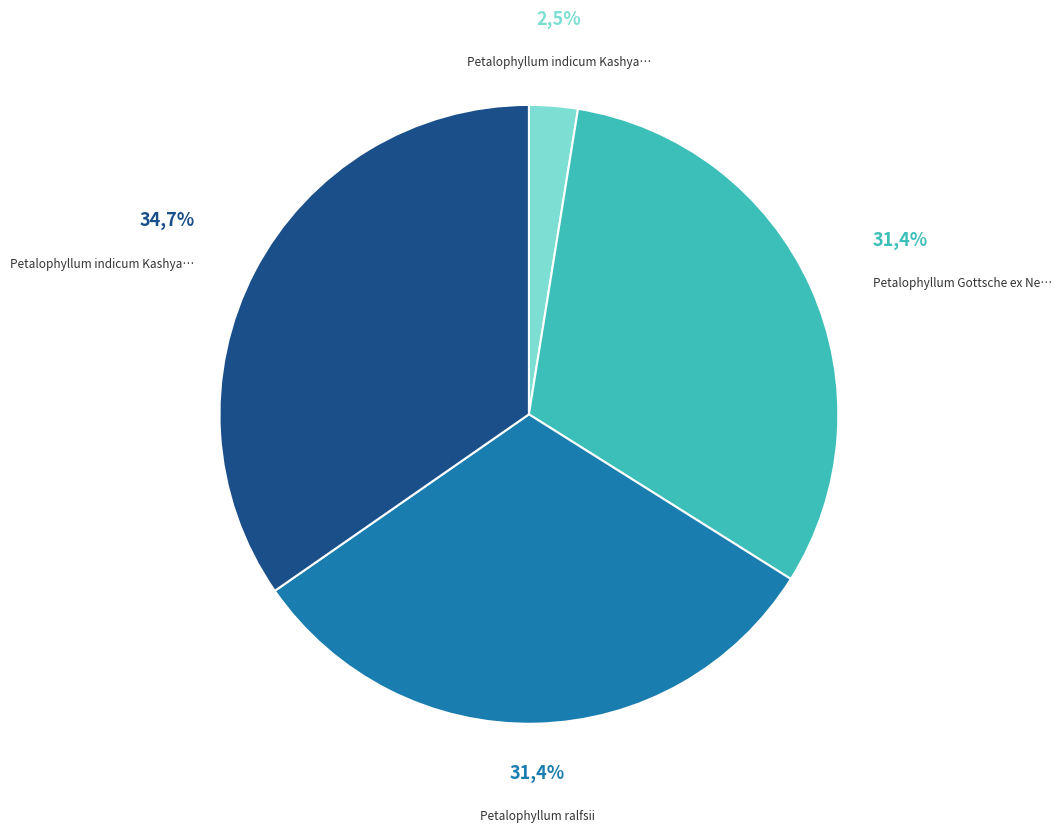

True or false: Petalophyllum indicum Kashyap (4495499) accounts for 47% of the total.

False